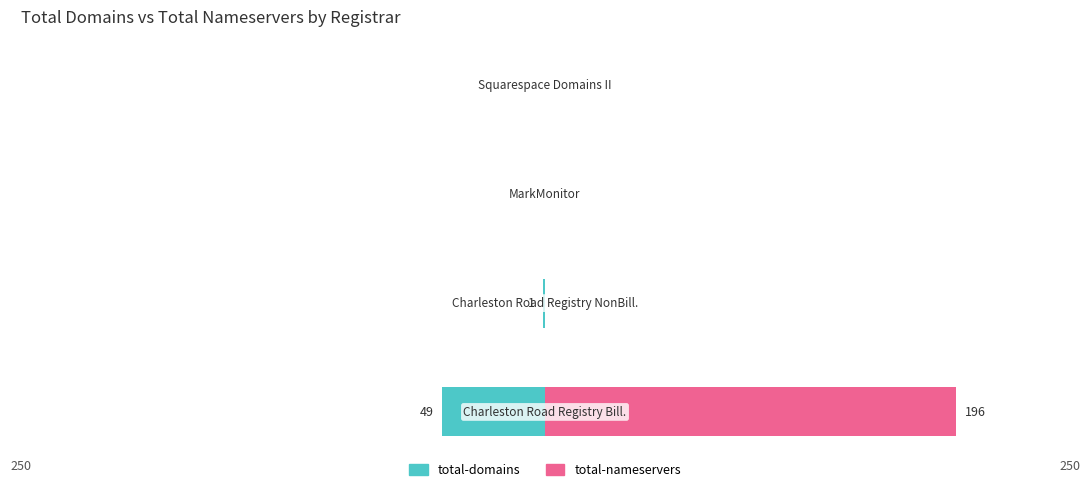

At how many categories does at least one series exceed 39?

1